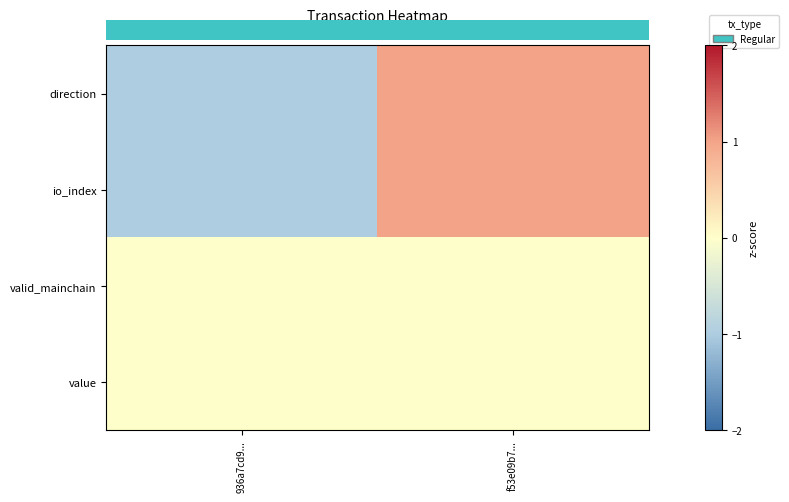

Is the value of io_index at 936a7cd9... greater than the value of value at 936a7cd9...?

No